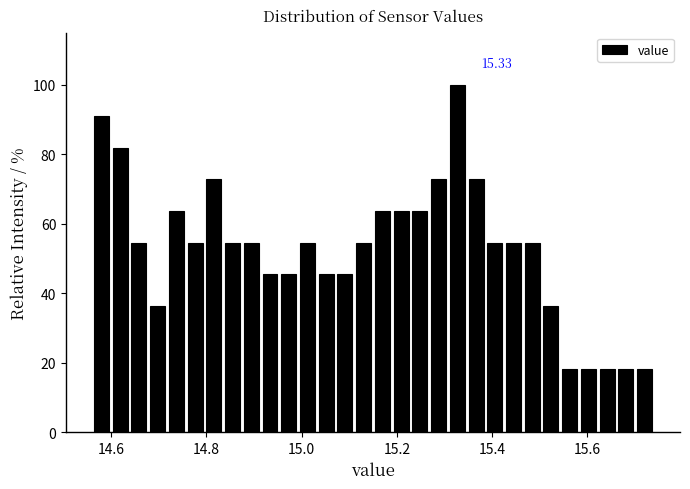

Around what value on the x-axis is the tallest bar? Give the approximate position of its centre, as read against the axis.

15.32